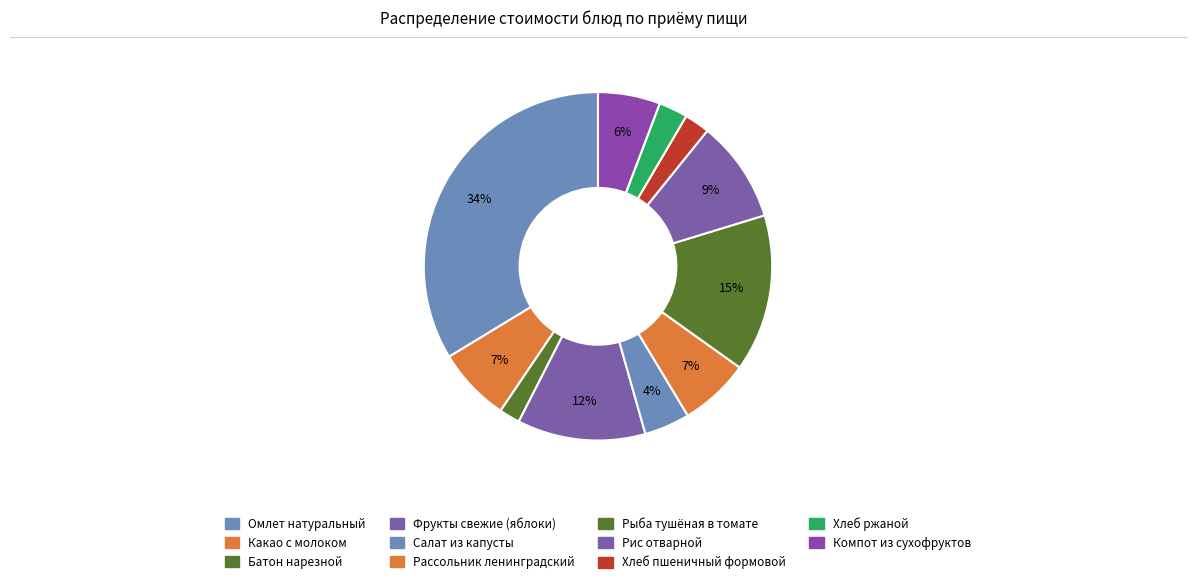

What portion of the pie excludes Омлет натуральный?

66.3%